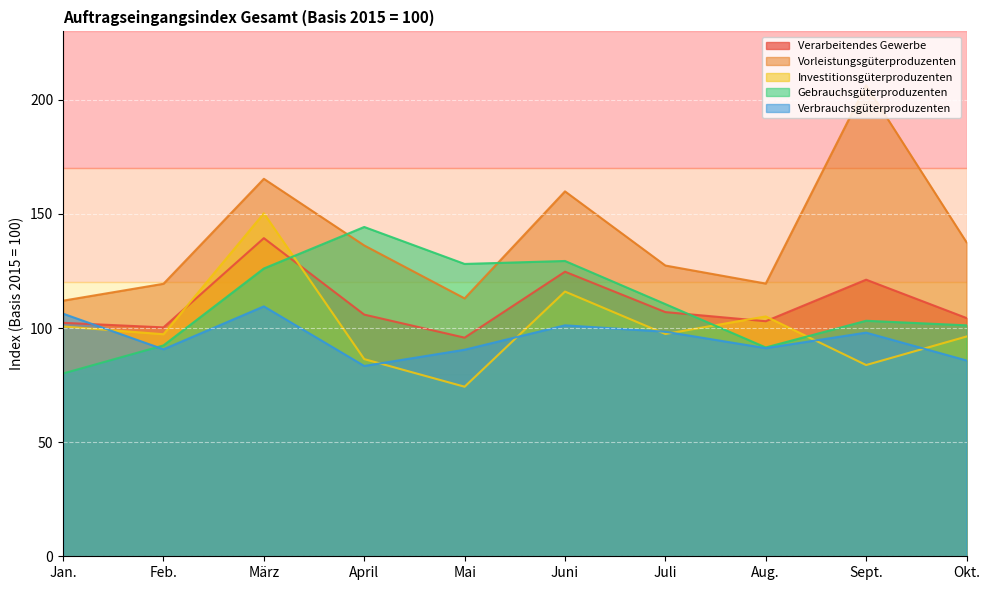

How many distinct data groups are displayed?

5